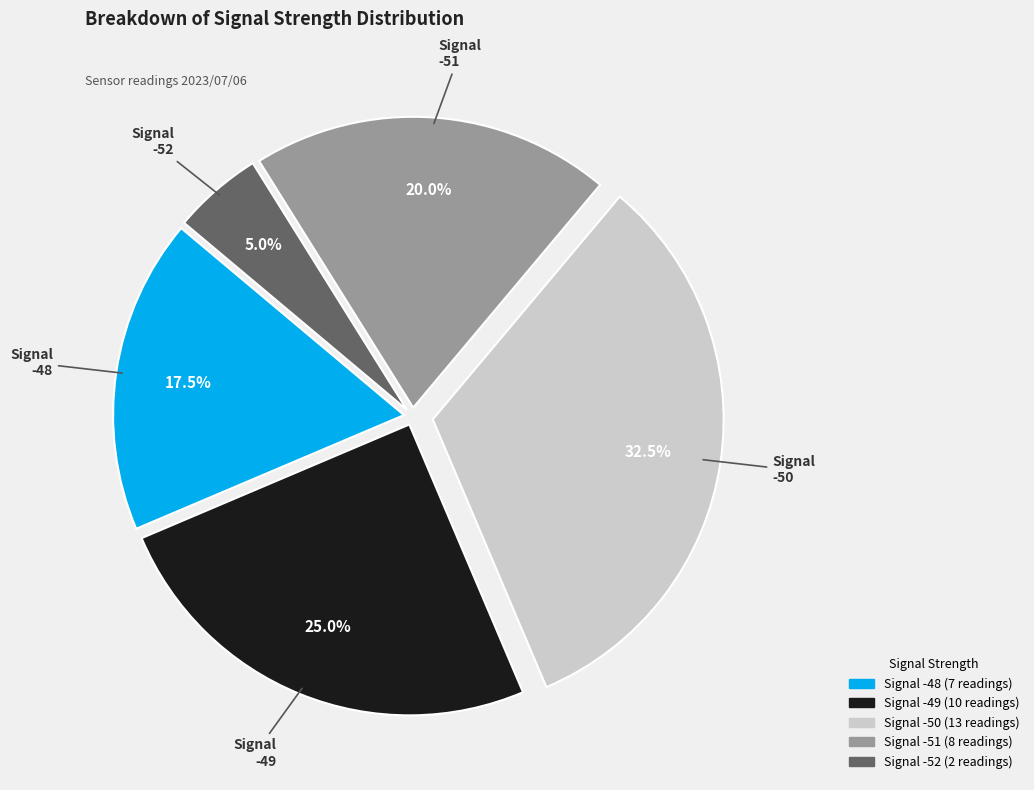

Does any single category account for the majority?

No